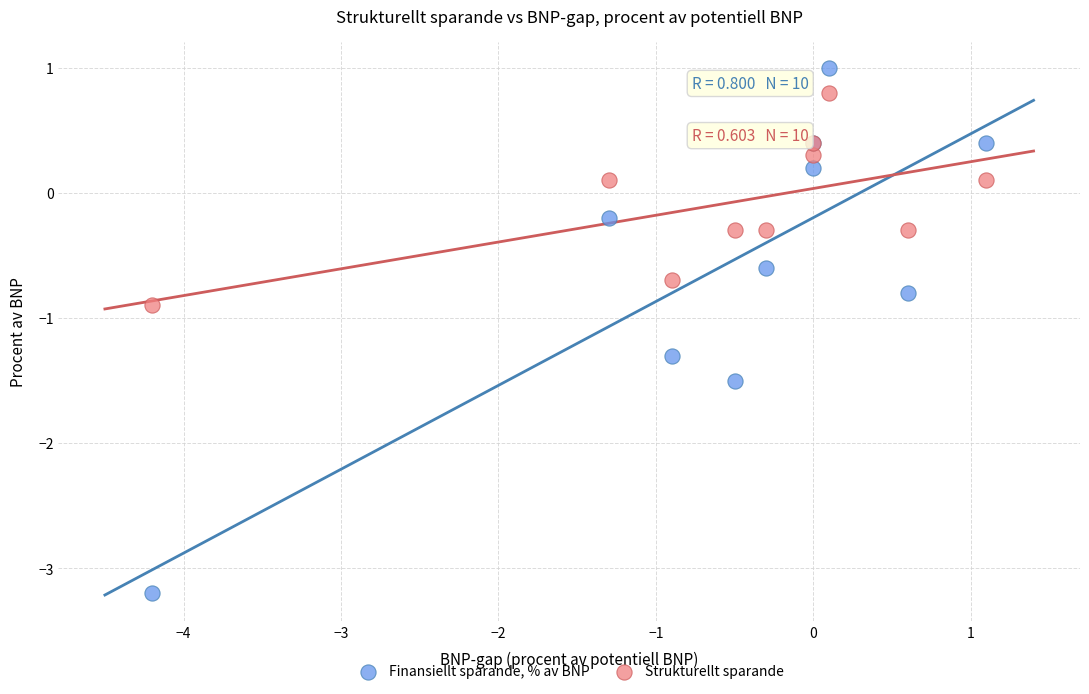

What are all the series names shown in the legend?

Finansiellt sparande, % av BNP, Strukturellt sparande